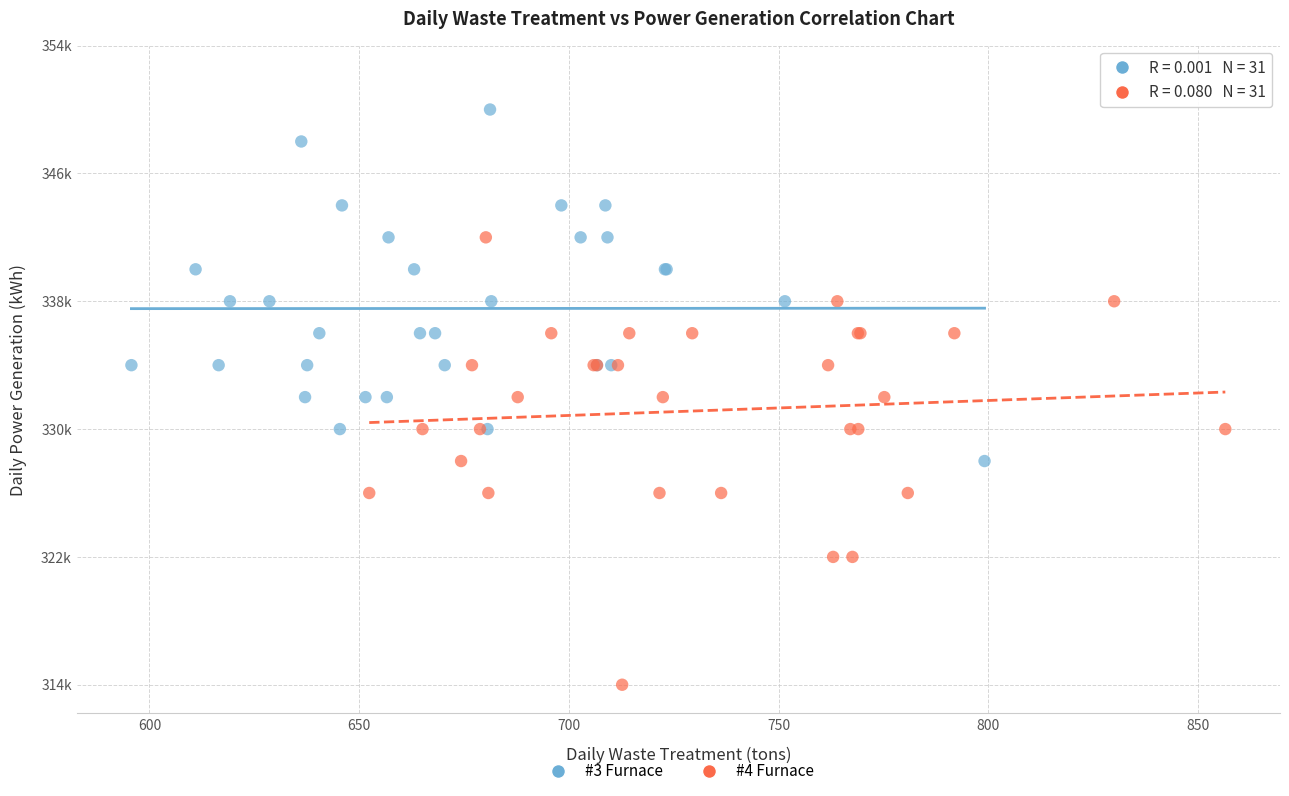

Which series reaches the minimum Y coordinate?

#4 Furnace